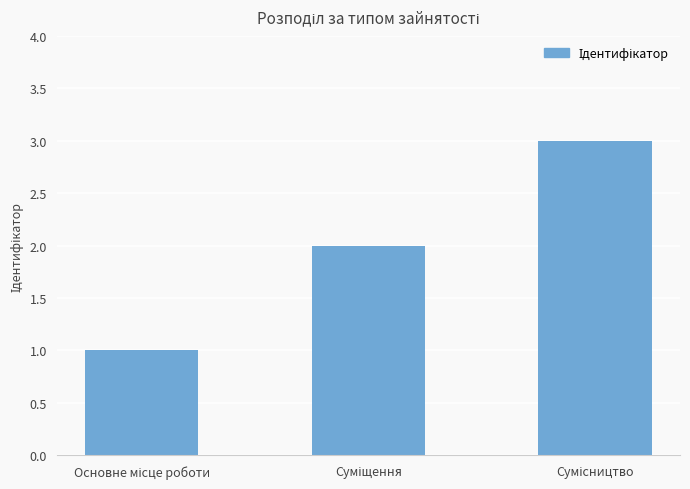

What is the greatest value displayed?

3